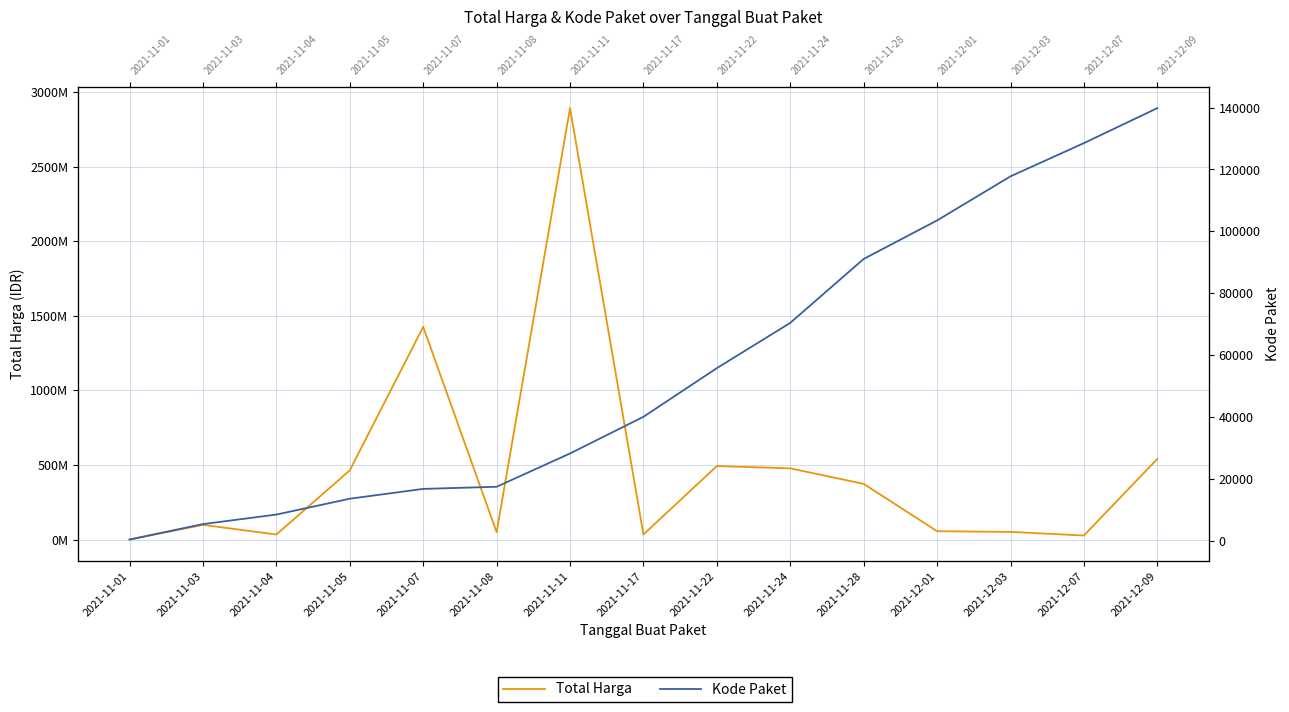

What is the sum of the Total Harga values at 2021-12-01 and 2021-11-11?

2948274800